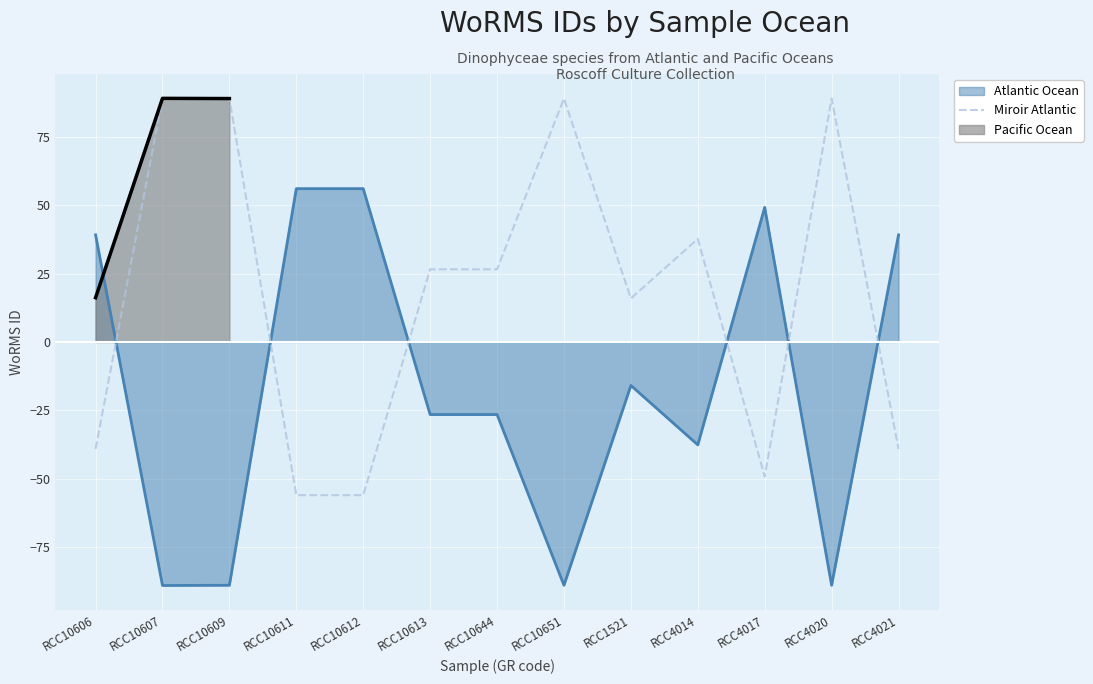

What is the label of the 13th point from the left?

RCC4021